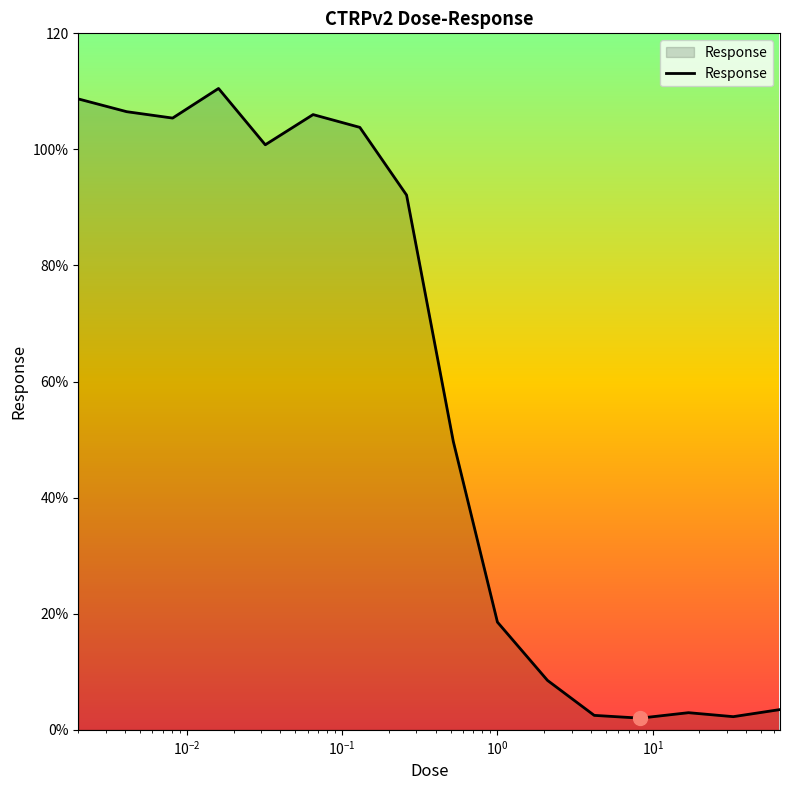

Does the chart have visible grid lines?

No